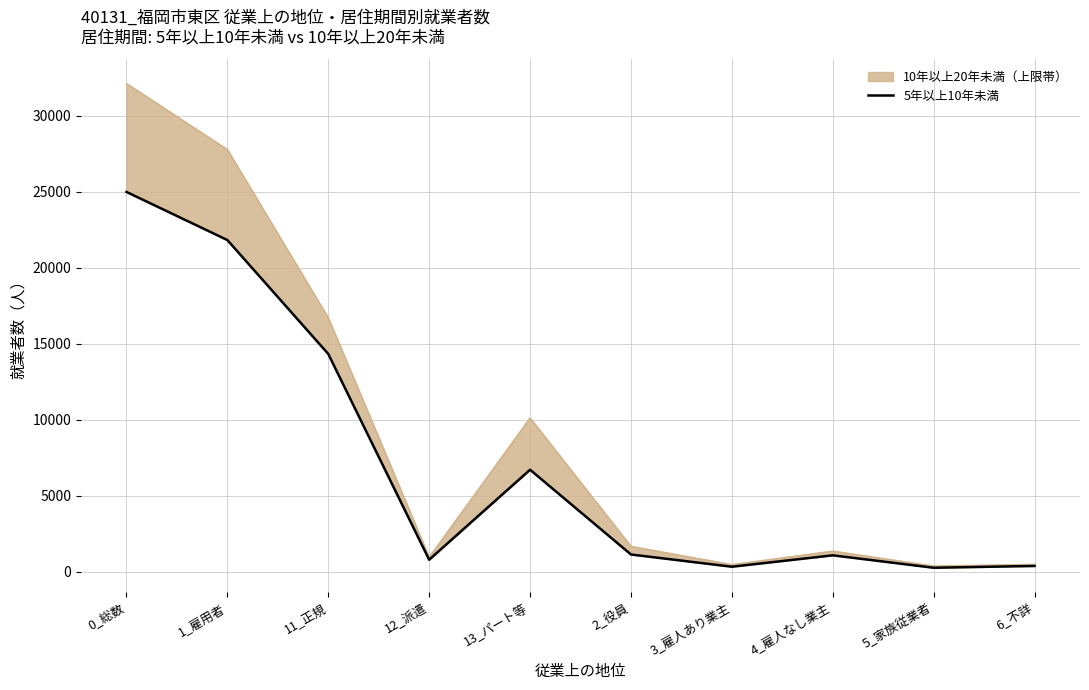

What is the total value across all series at 12_派遣?

1738